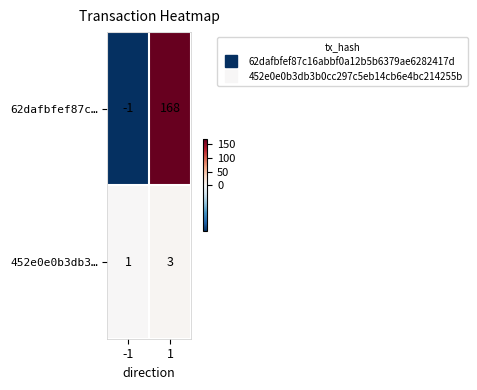

Rank the series by their maximum value, from highest to lowest.

62dafbfef87c…, 452e0e0b3db3…